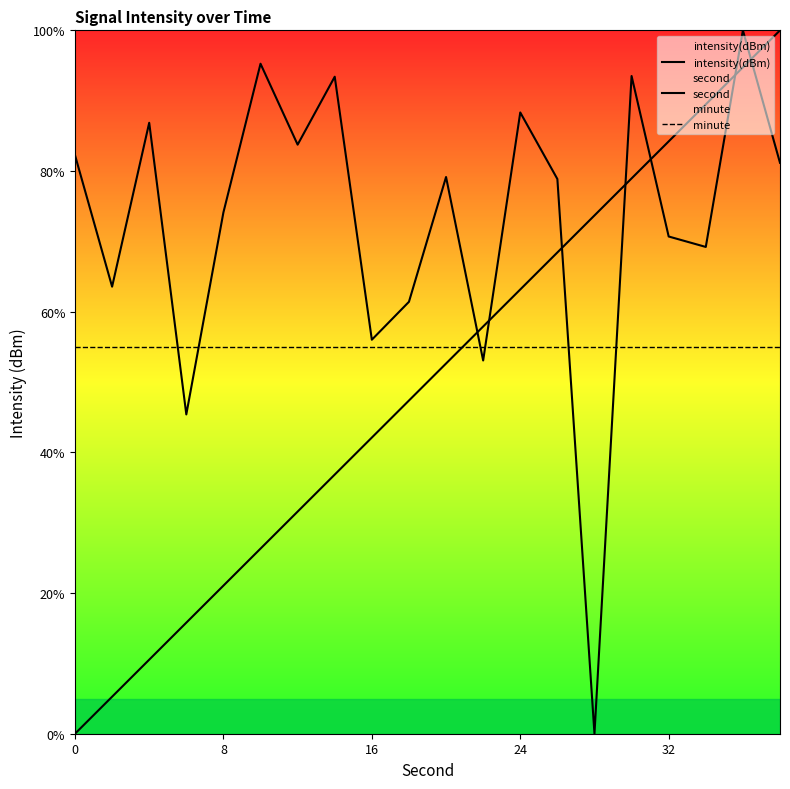

Which series has the largest range (max minus min)?

intensity(dBm)